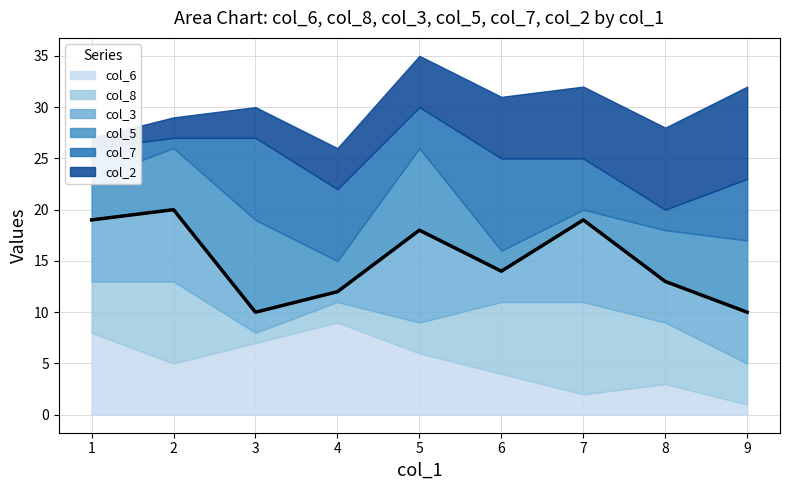

What is the maximum value for col_7?

9